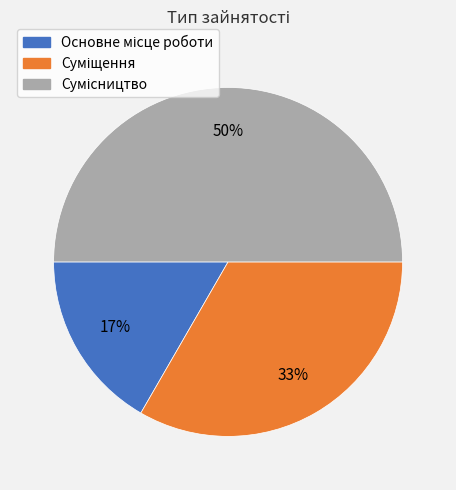

To the nearest percent, what is the average slice percentage?

33%